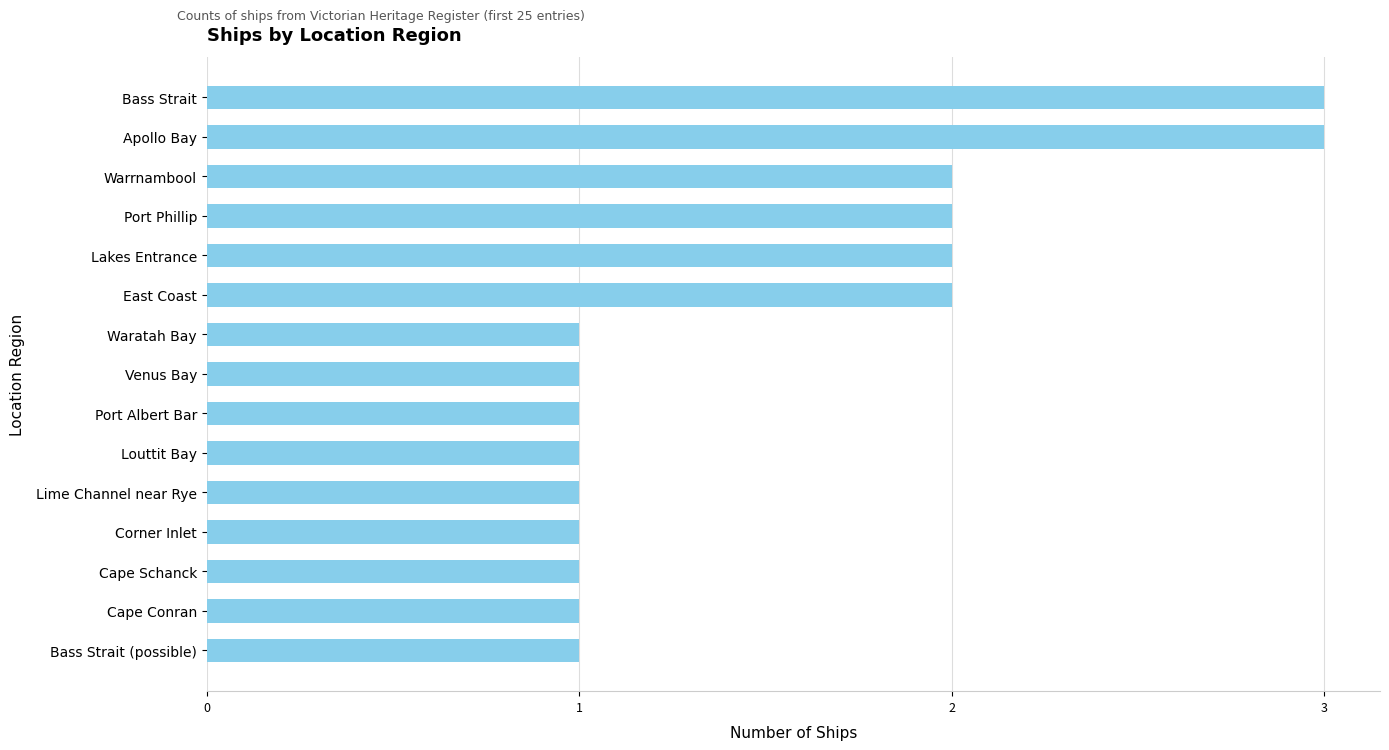

What is the difference between the maximum and minimum values?

2